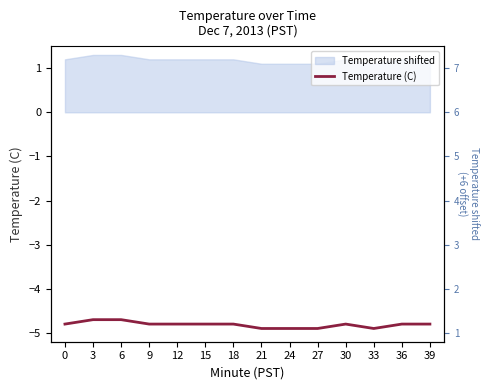

How many lines are shown in the chart?

1